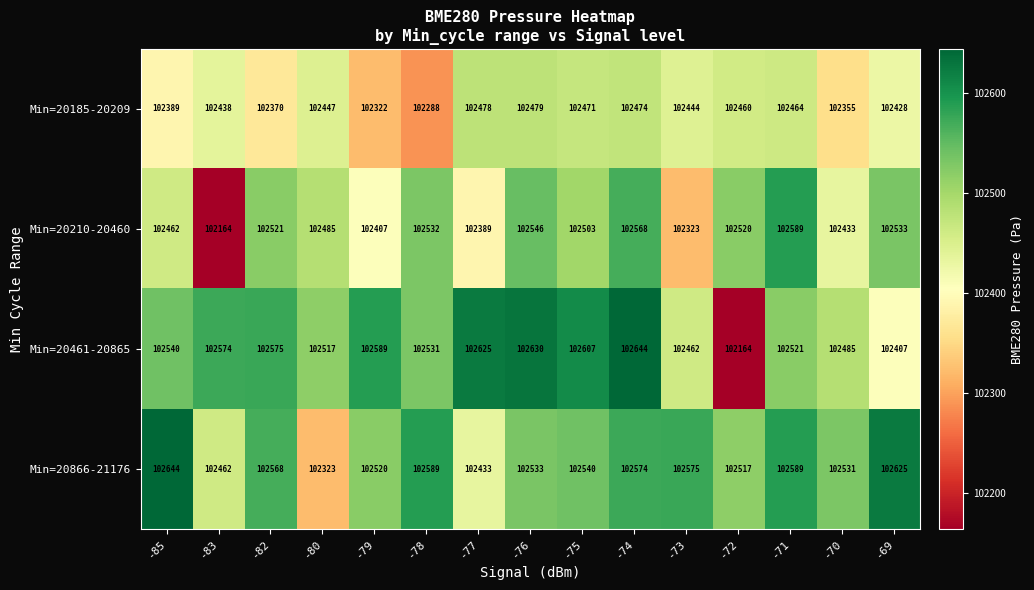

At how many categories does at least one series exceed 102605?

6